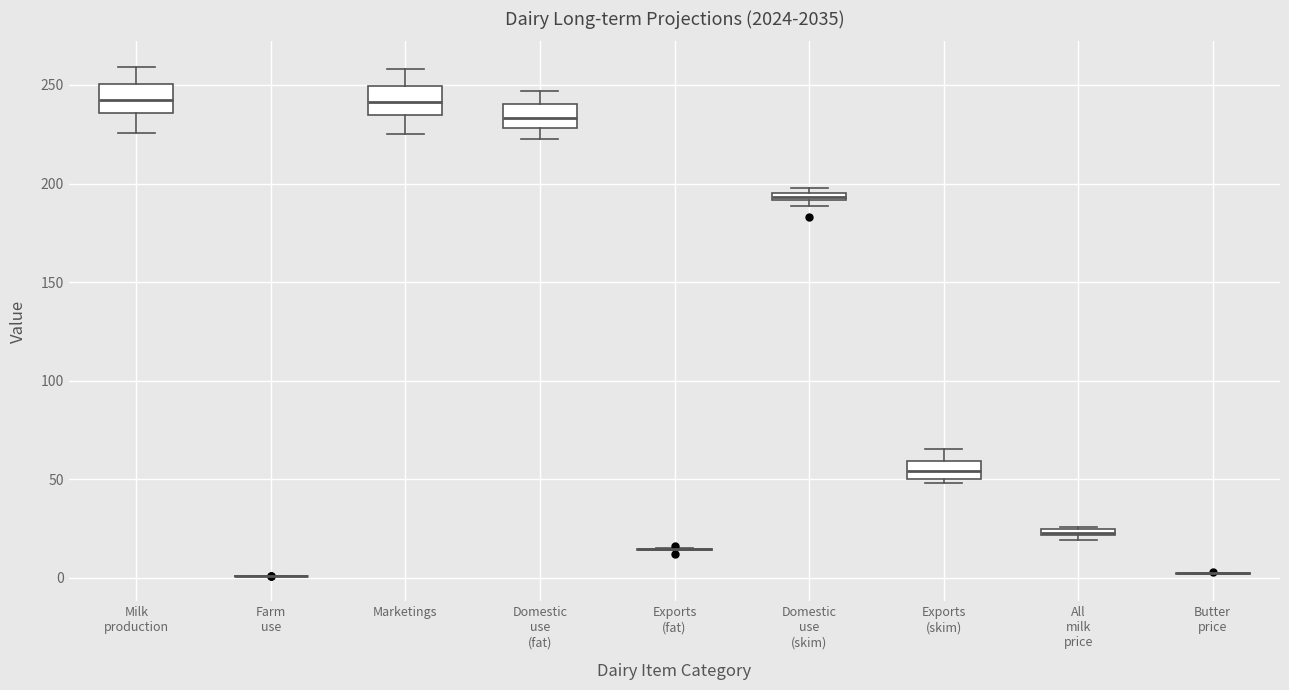

Where is the lower edge of the box for Domestic use (skim) on the y-axis? The values are not printed on the chart, so give them approximately, as read against the axis.

190